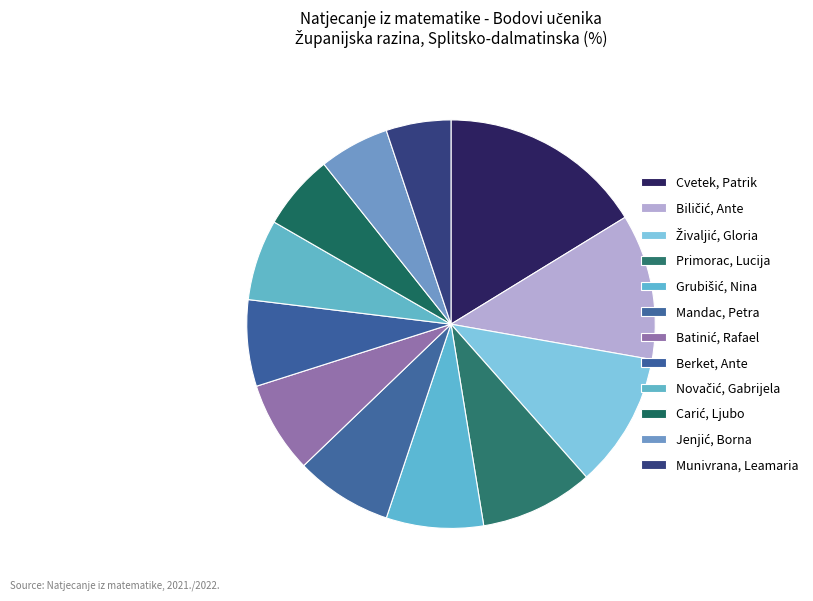

Approximately how many times larger is the value at Primorac, Lucija compared to Novačić, Gabrijela?

1.4